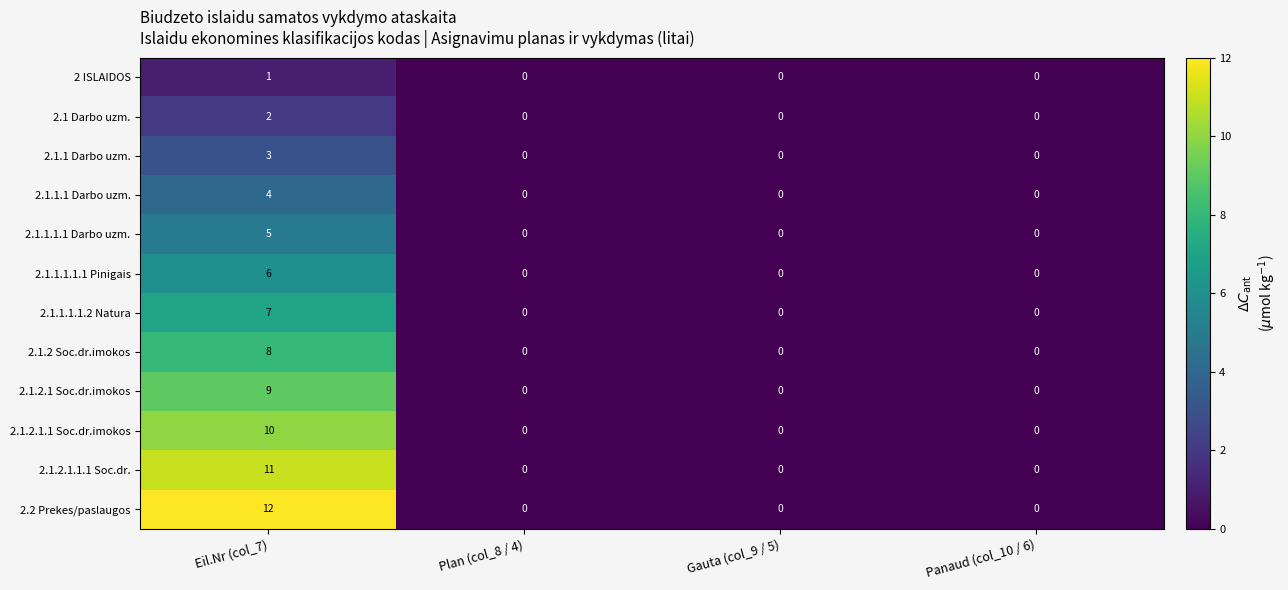

Rank the series by their maximum value, from highest to lowest.

2.2 Prekes/paslaugos, 2.1.2.1.1.1 Soc.dr., 2.1.2.1.1 Soc.dr.imokos, 2.1.2.1 Soc.dr.imokos, 2.1.2 Soc.dr.imokos, 2.1.1.1.1.2 Natura, 2.1.1.1.1.1 Pinigais, 2.1.1.1.1 Darbo uzm., 2.1.1.1 Darbo uzm., 2.1.1 Darbo uzm., 2.1 Darbo uzm., 2 ISLAIDOS